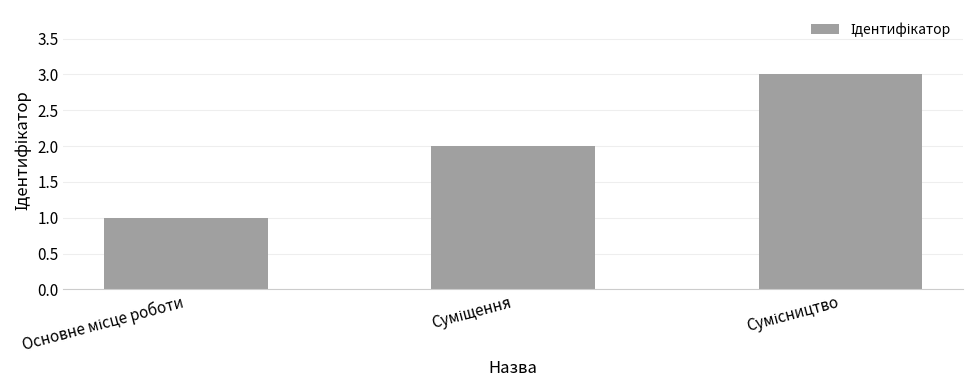

What is the sum of all values?

6